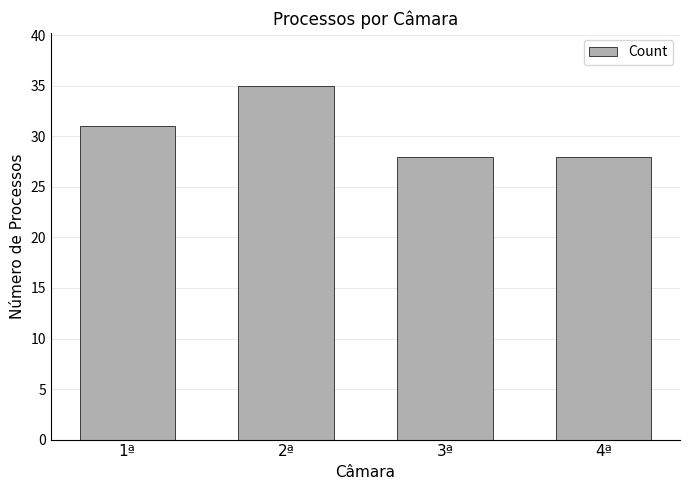

Does the chart contain any negative values?

No